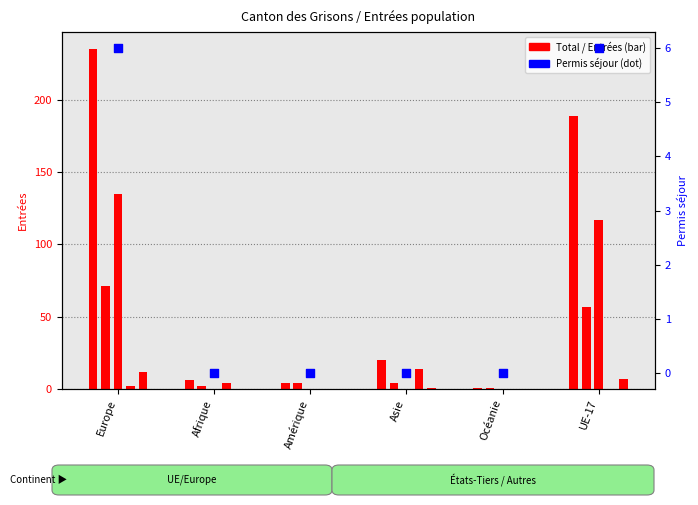

At how many categories does at least one series exceed 153?

2